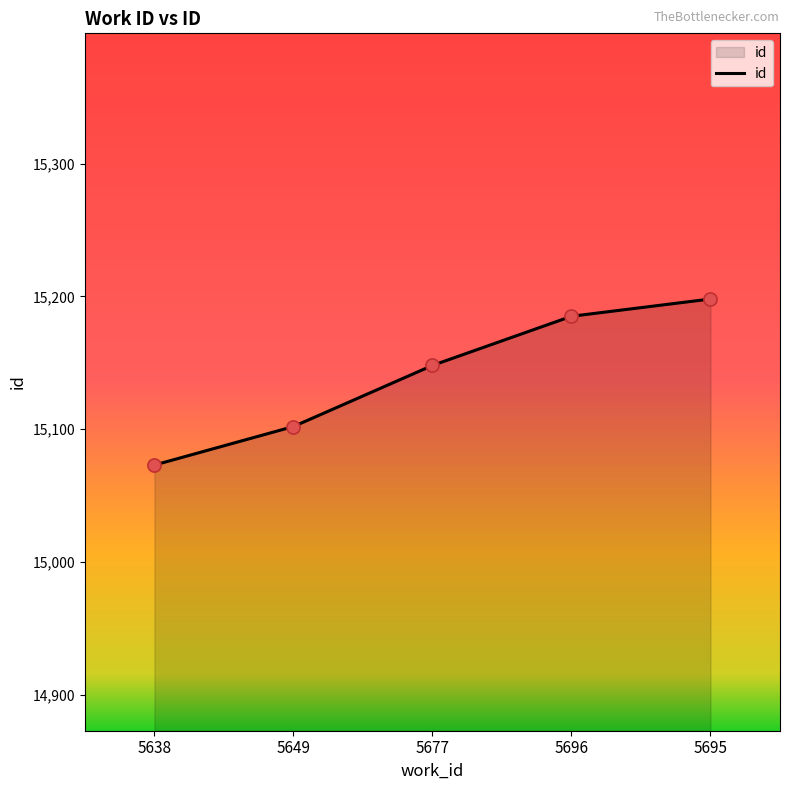

Which has a higher value, 5638 or 5696?

5696